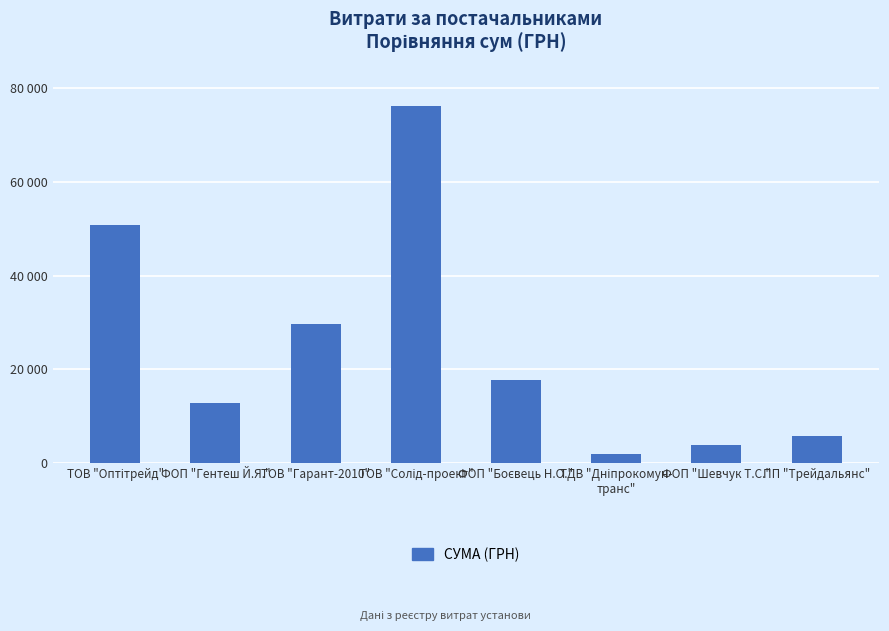

What is the minimum value shown in the chart?

1857.2